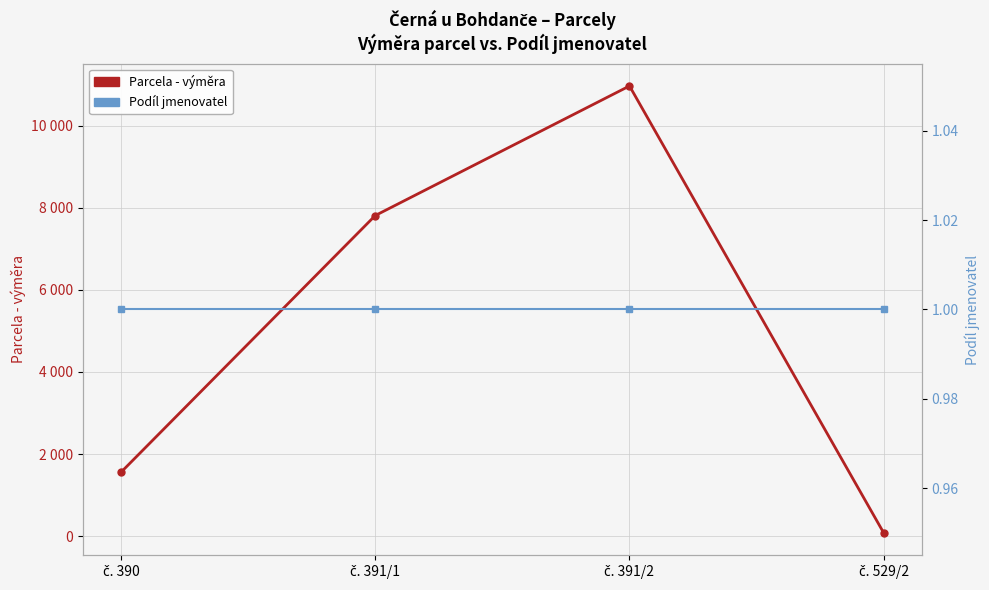

At č. 390, list the series in order from smallest to largest.

Podíl jmenovatel, Parcela - výměra